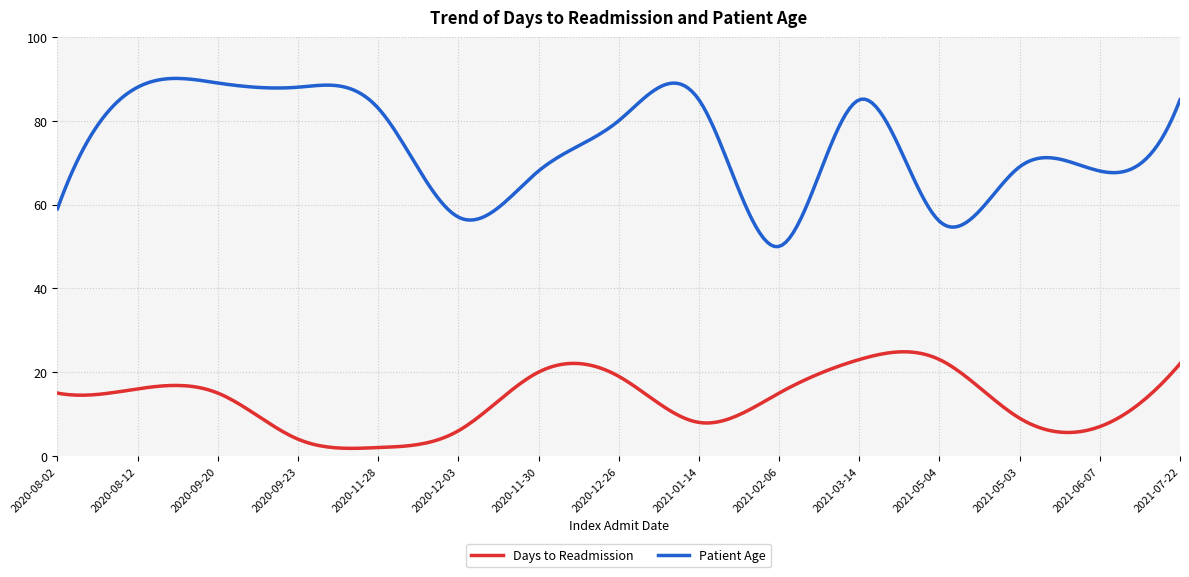

What is the highest value of the Patient Age series?

90.1